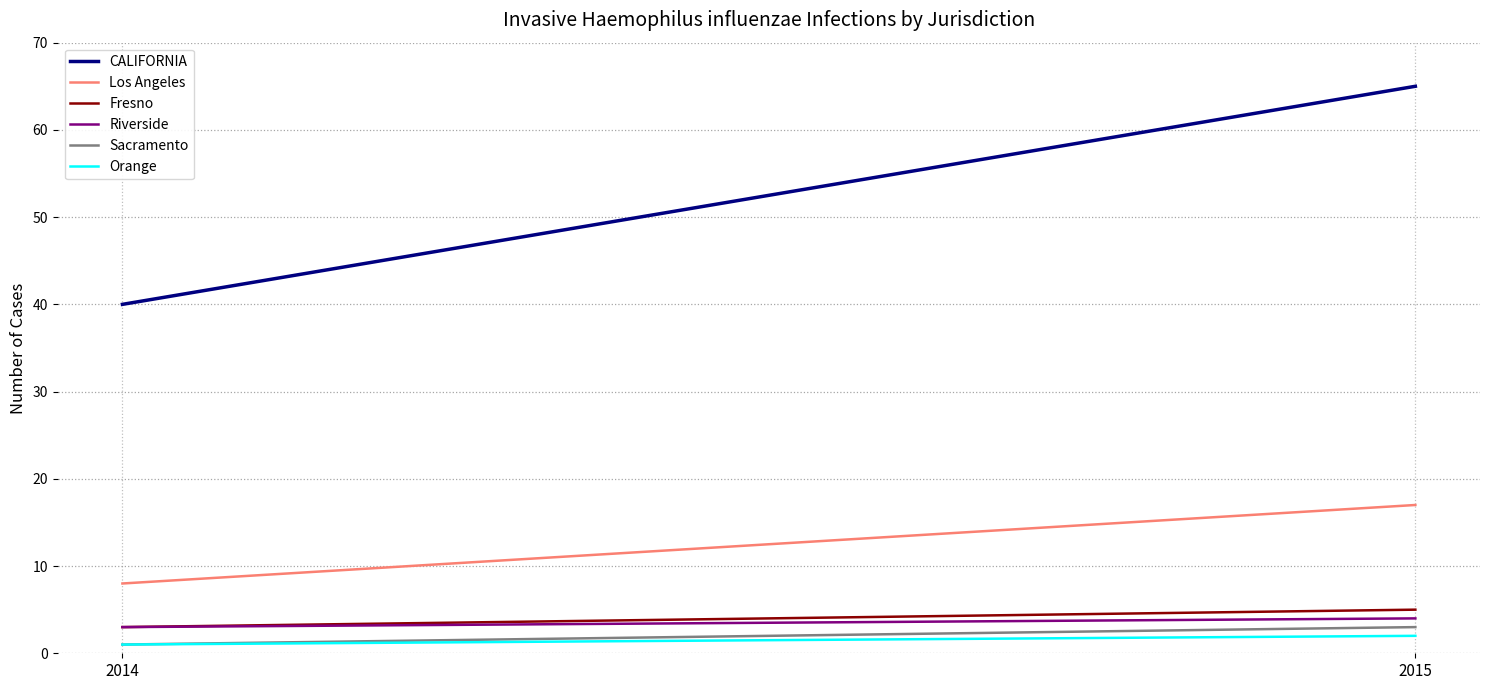

What is the sum of the Fresno values at 2014 and 2015?

8